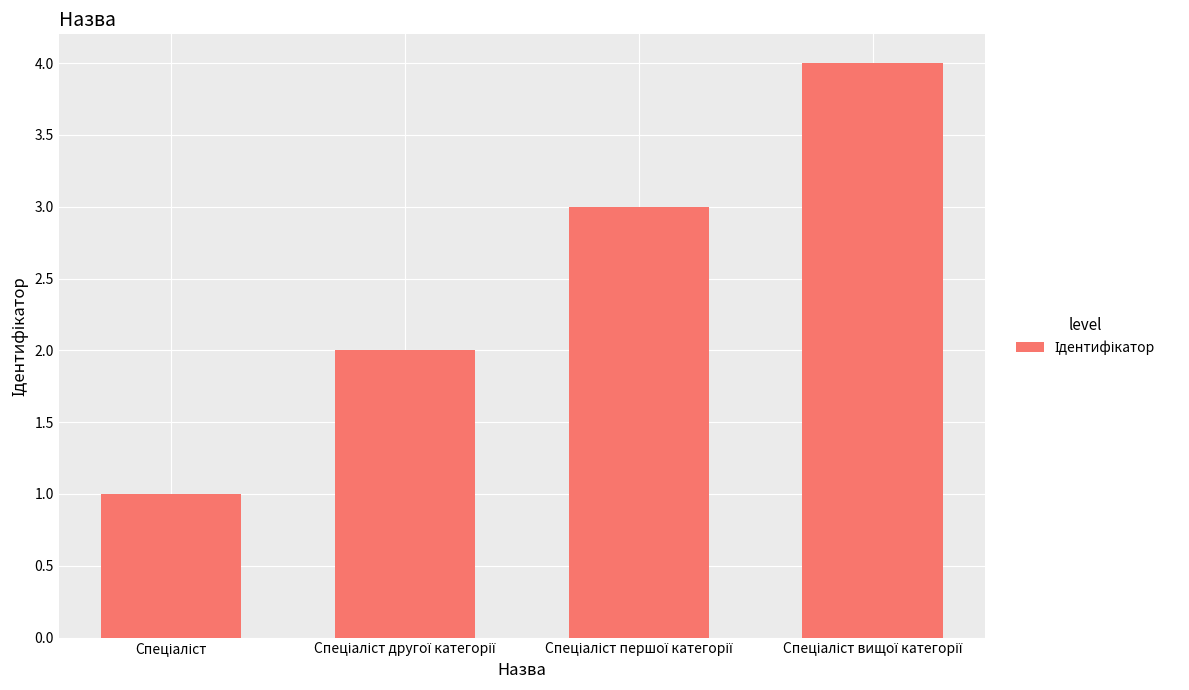

What is the difference between the second highest and second lowest values?

1